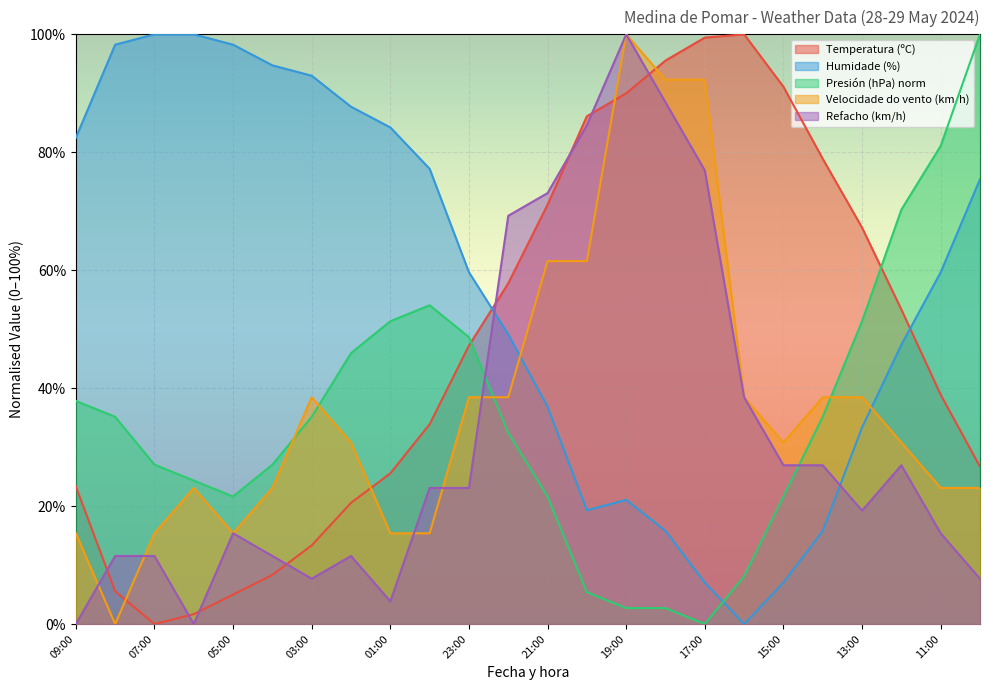

How many lines are shown in the chart?

5